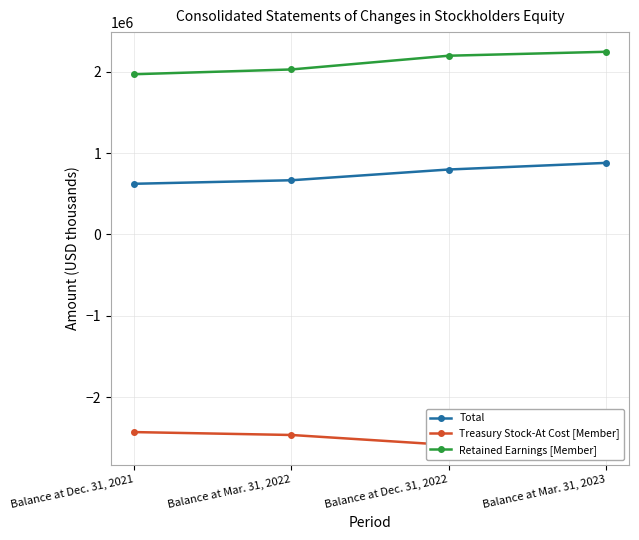

Rank the series by their average value, from lowest to highest.

Treasury Stock-At Cost [Member], Total, Retained Earnings [Member]